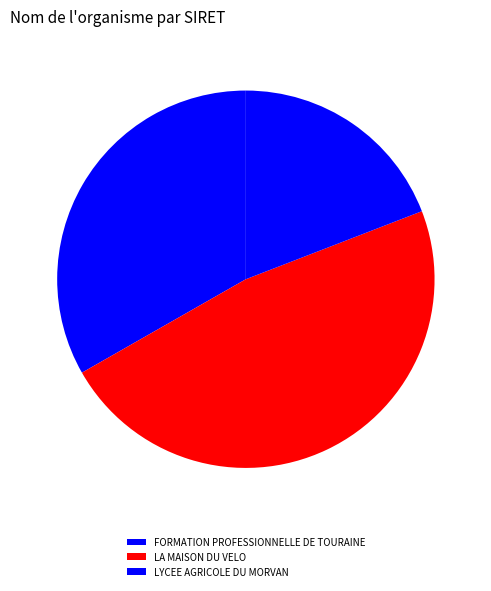

What is the largest slice in the pie chart?

LA MAISON DU VELO